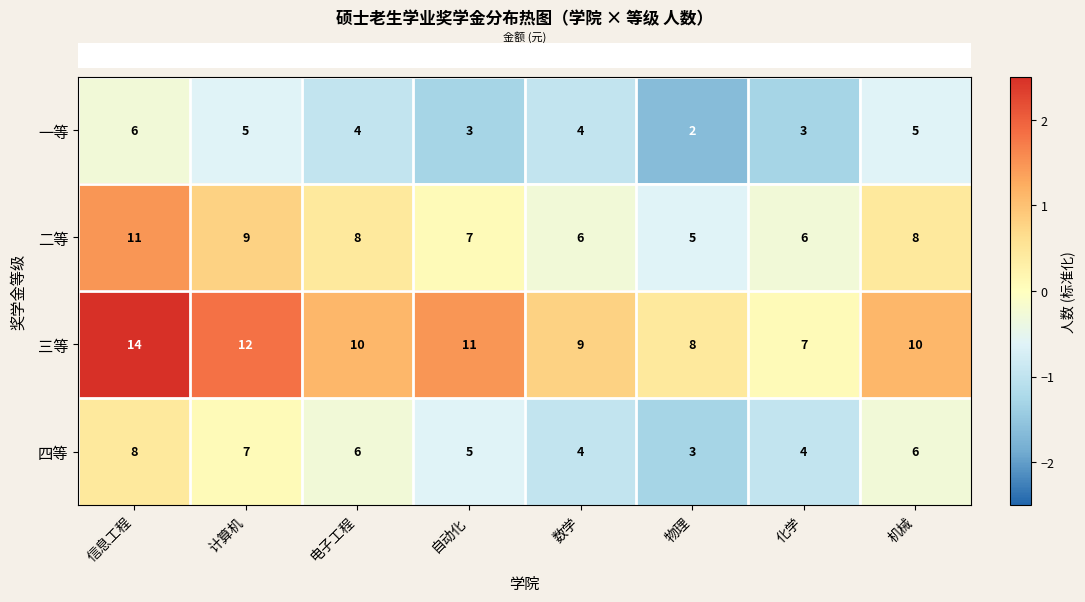

List the series in order of their overall mean, highest first.

三等, 二等, 四等, 一等